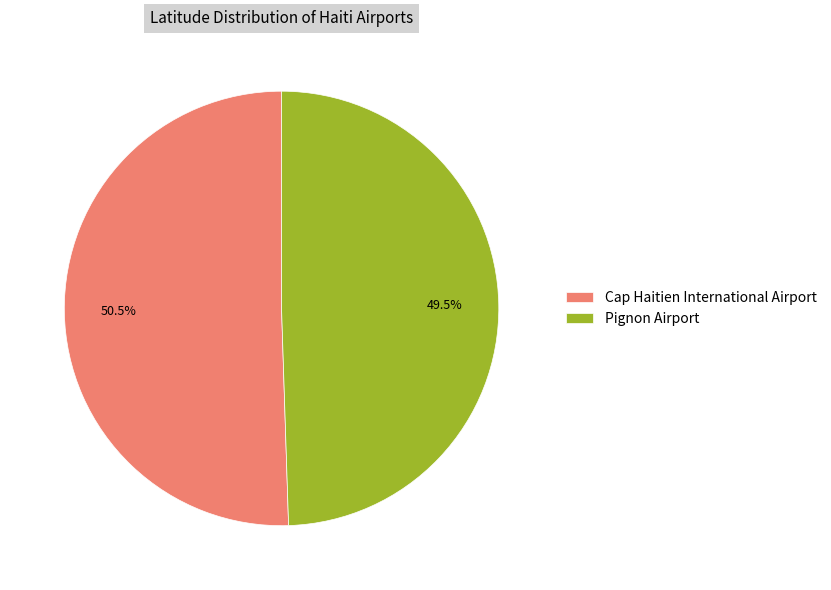

The Cap Haitien International Airport slice represents 39% of the pie. True or false?

False